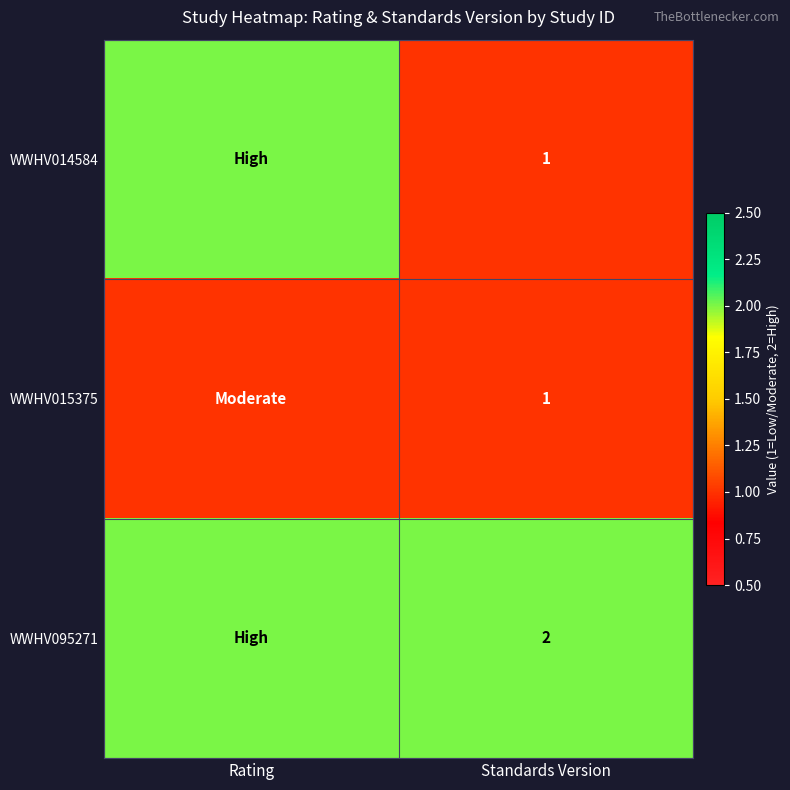

The WWHV015375 series shows 0 at Standards Version. True or false?

False